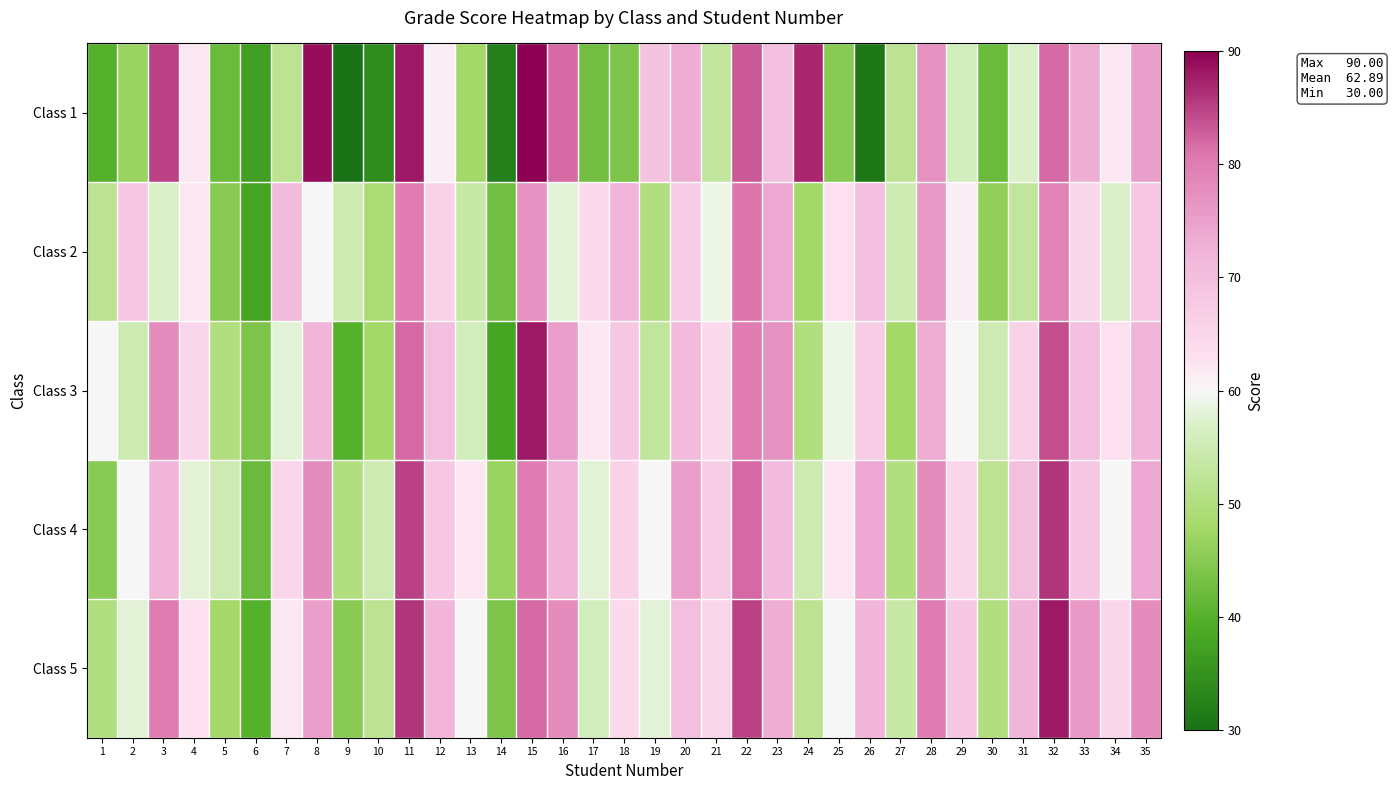

Rank the series by their maximum value, from highest to lowest.

Class 1, Class 3, Class 5, Class 4, Class 2